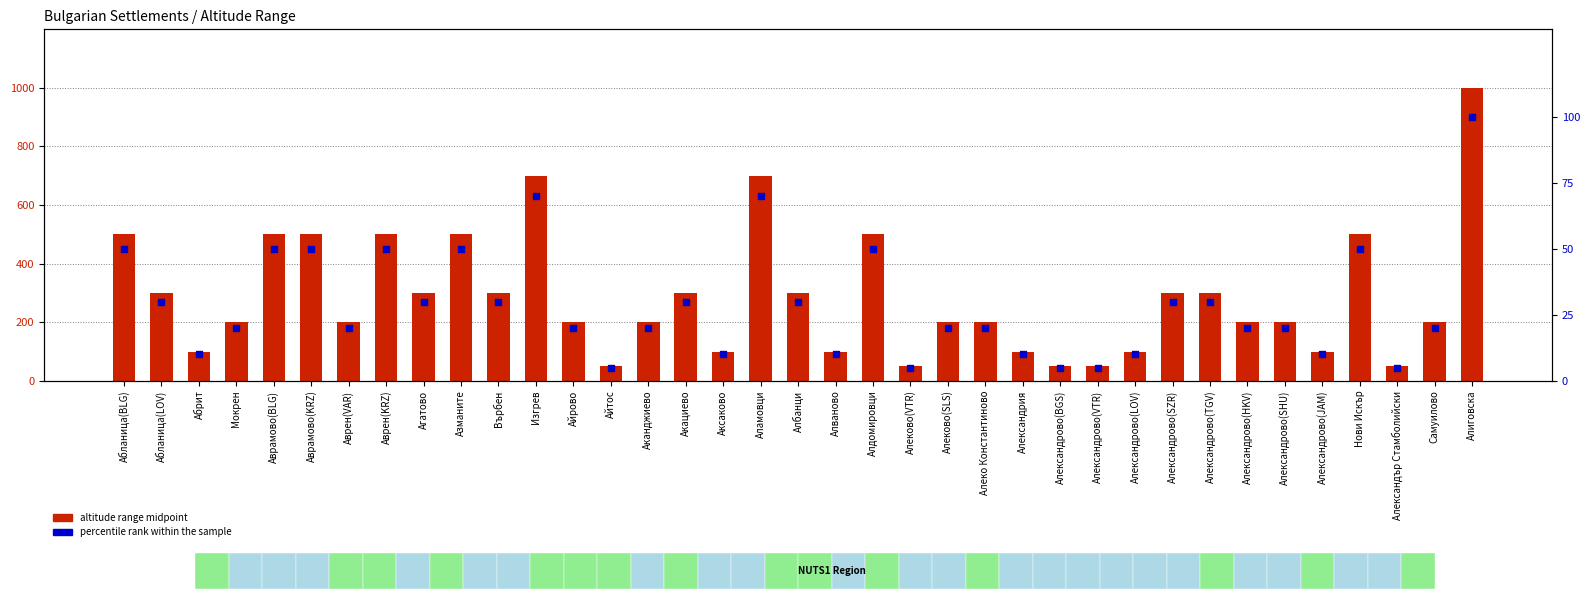

At which category is the sum across all series the highest?

Алиговска